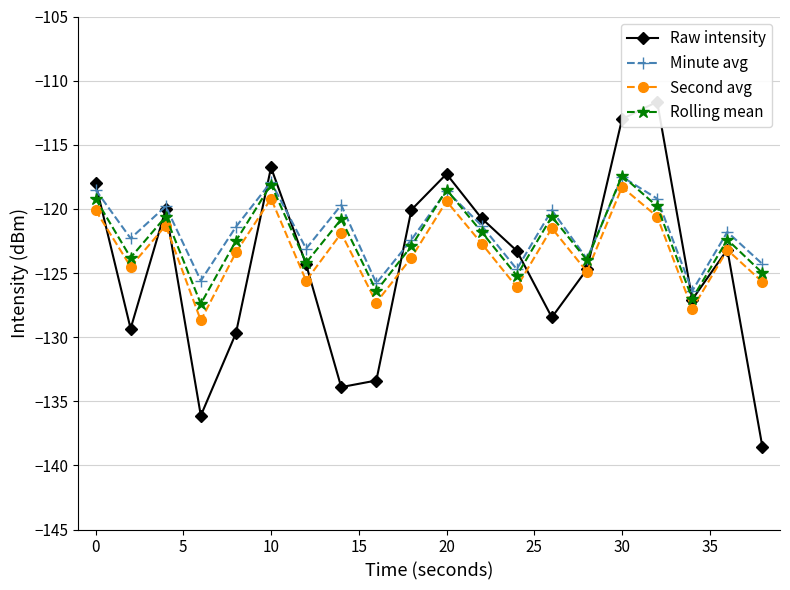

How many series are shown in this chart?

4